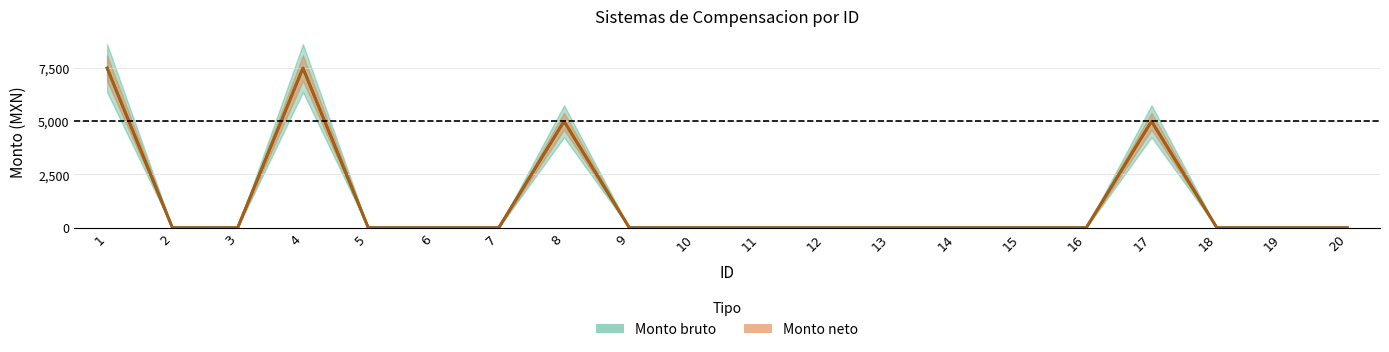

Which series changed the most between 3 and 16?

Monto bruto